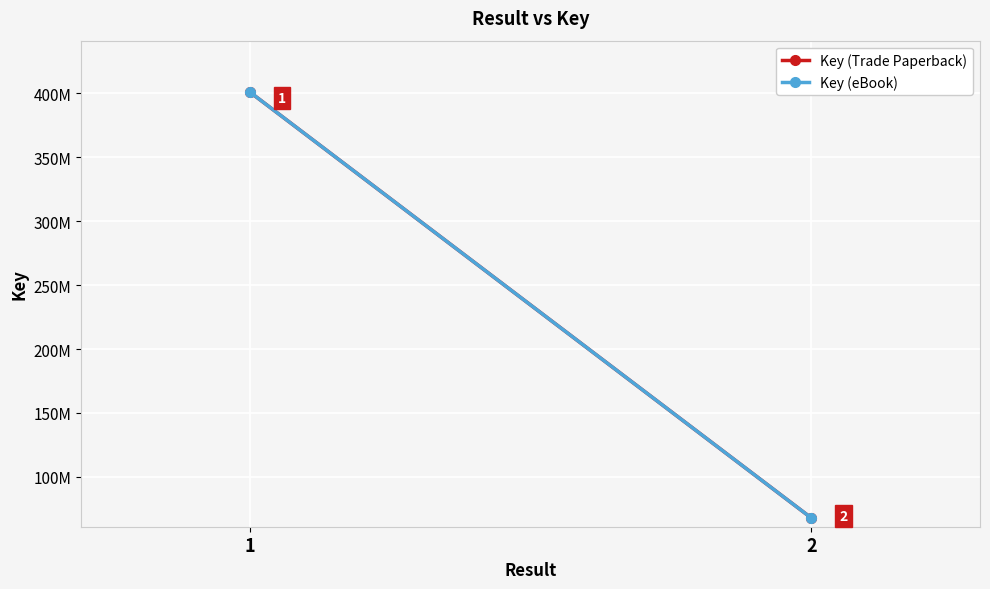

Is this an area chart (filled region under the line)?

No